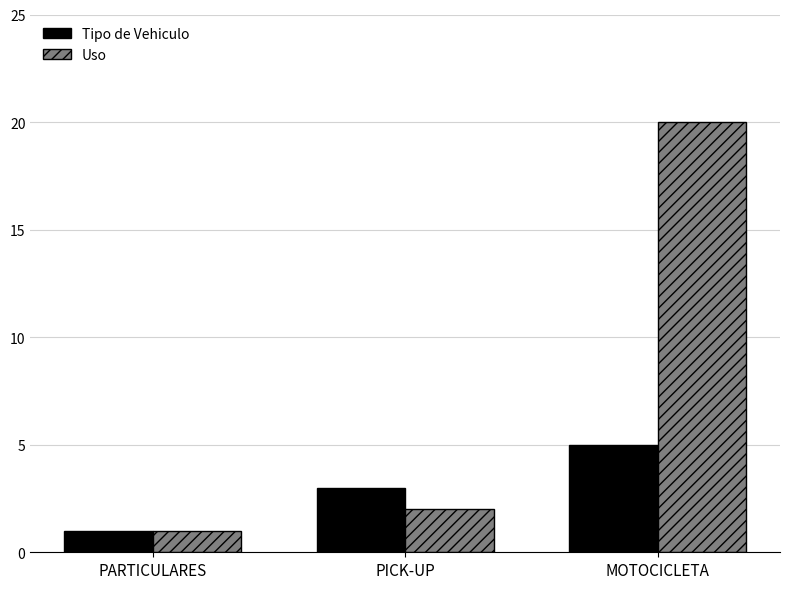

What is the spread (max minus min) of values at PICK-UP?

1